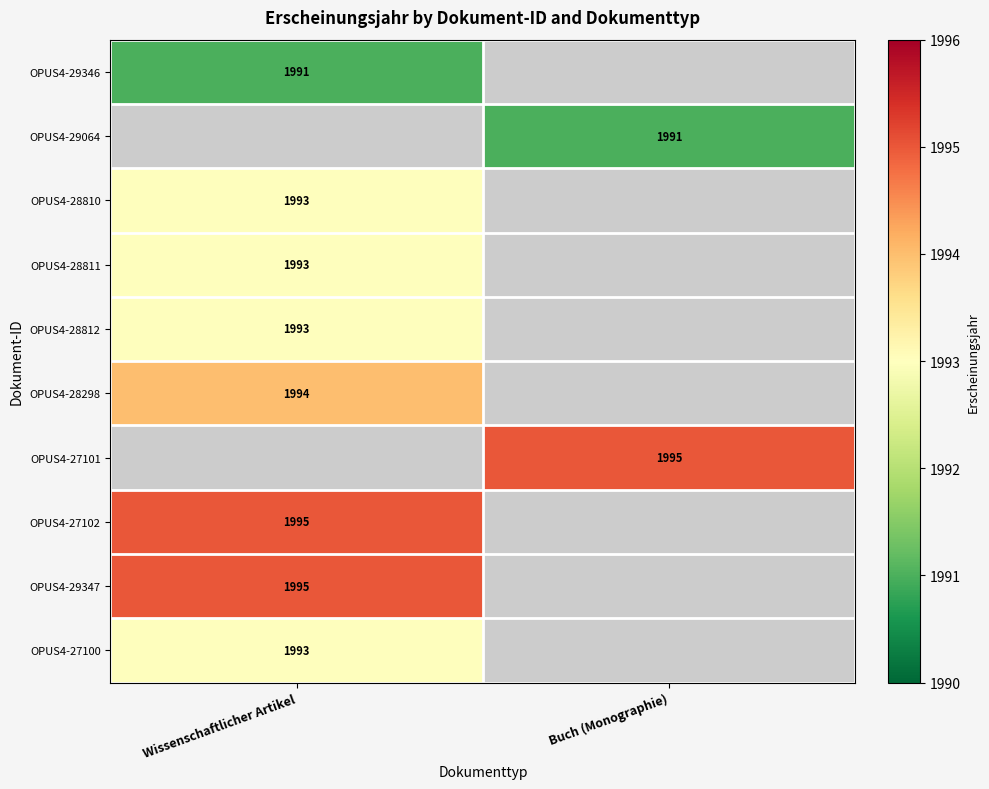

Is it true that OPUS4-27100 equals 1993 at Wissenschaftlicher Artikel?

True